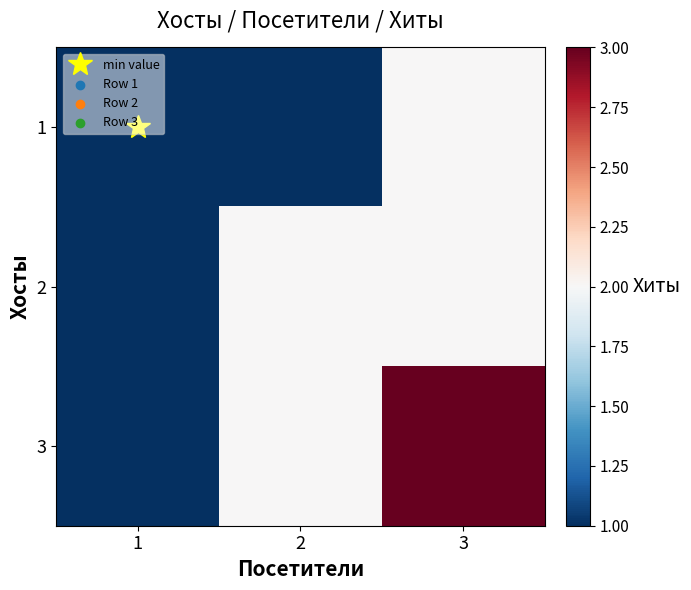

Which has a higher value, 2 or 3?

3